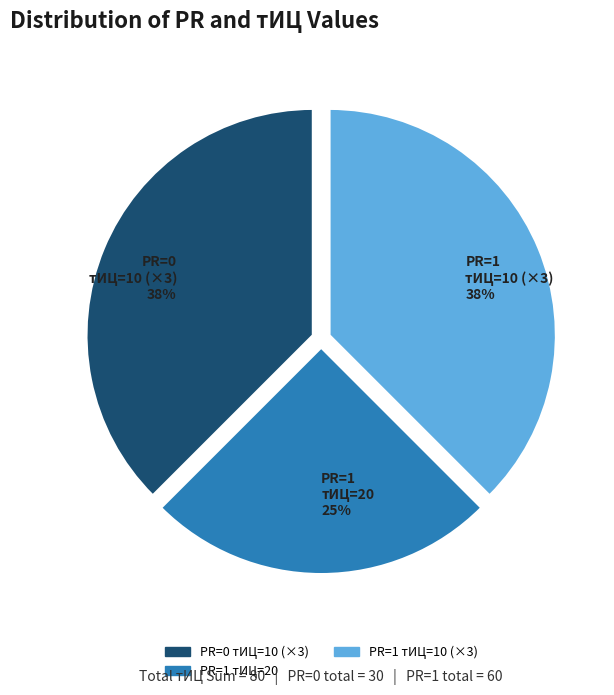

What is the smallest slice in the pie chart?

PR=1 тИЦ=20 25%